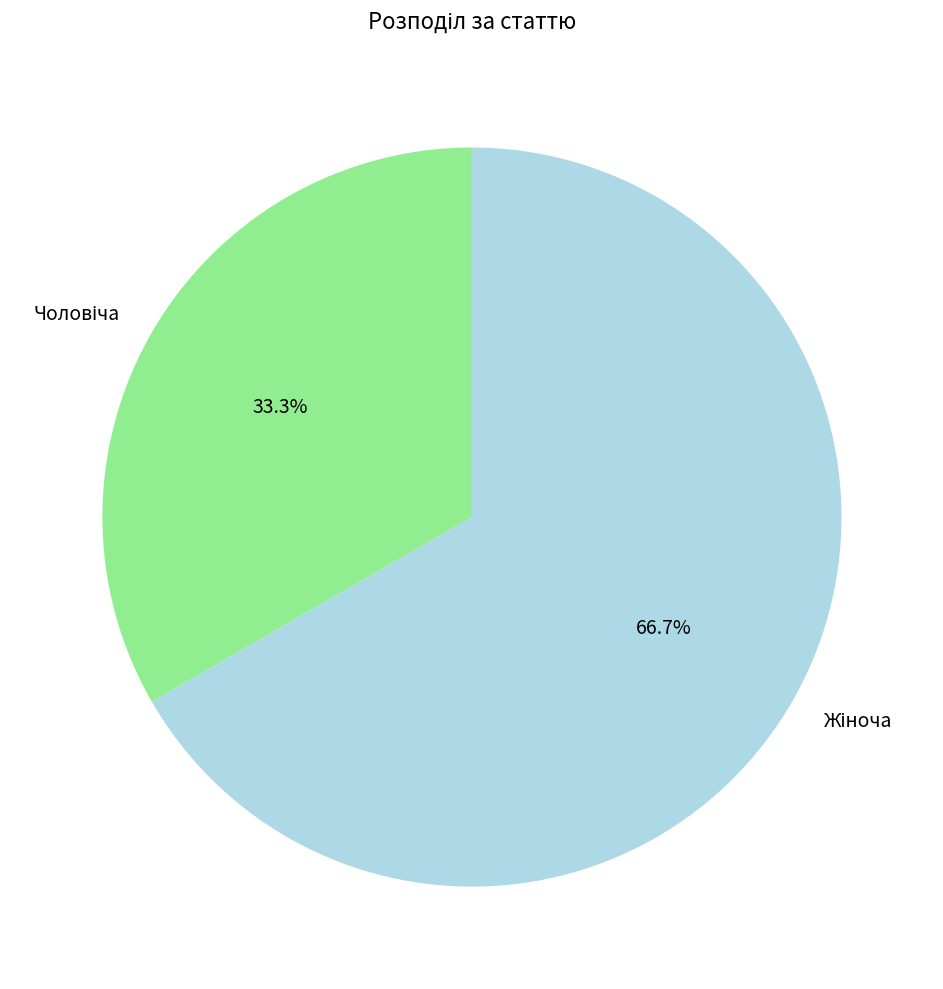

Is there any slice that represents more than half of the pie?

Yes